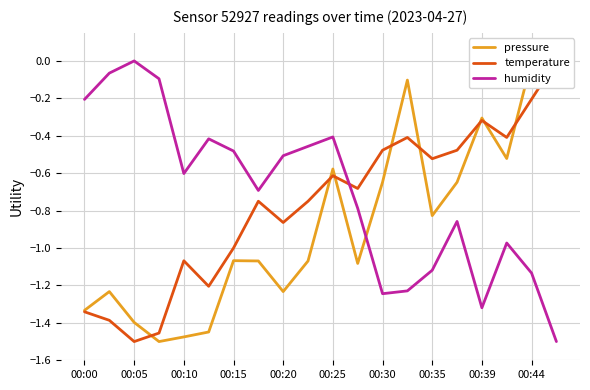

True or false: humidity has a value of -0.0 at 00:05.

True